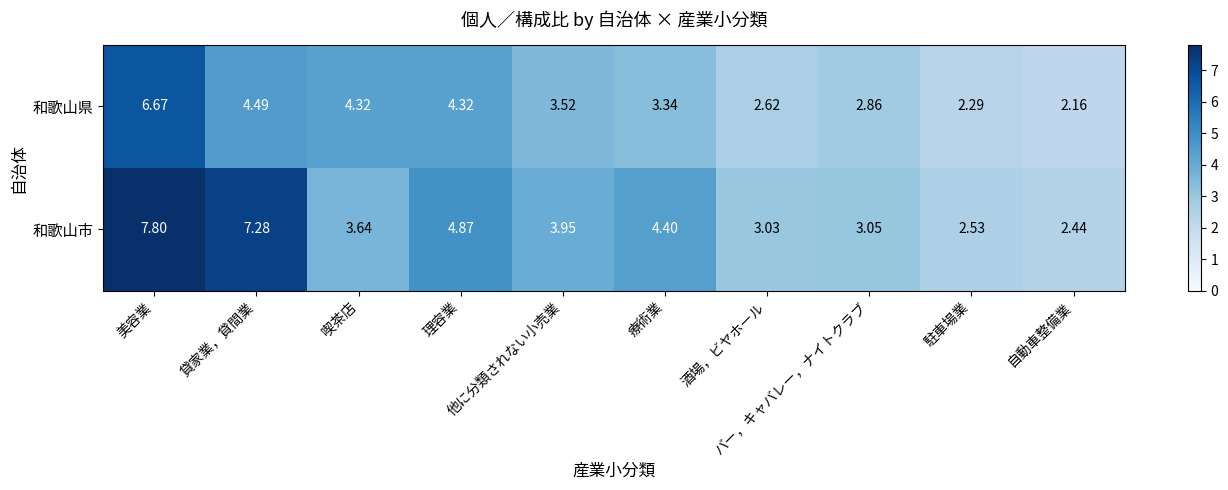

List the series in order of their overall mean, highest first.

和歌山市, 和歌山県